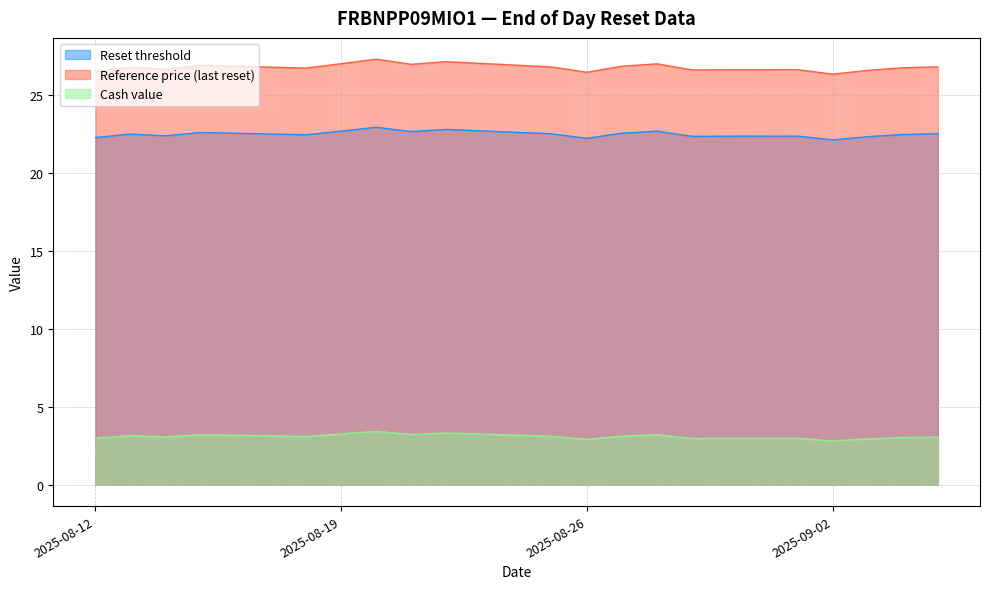

At which label does Reset threshold reach its peak?

2025-08-20